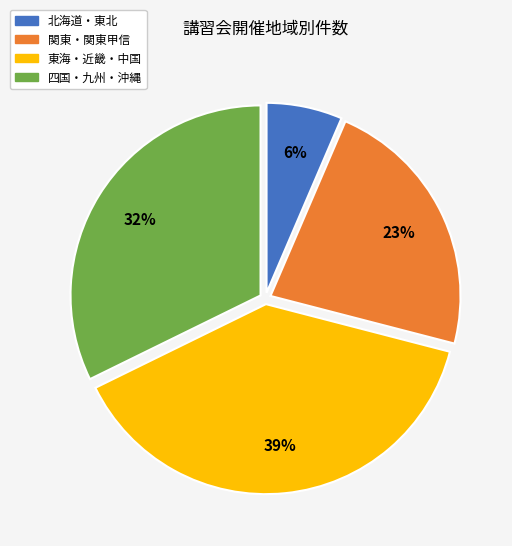

To the nearest percent, what is the average slice percentage?

25%